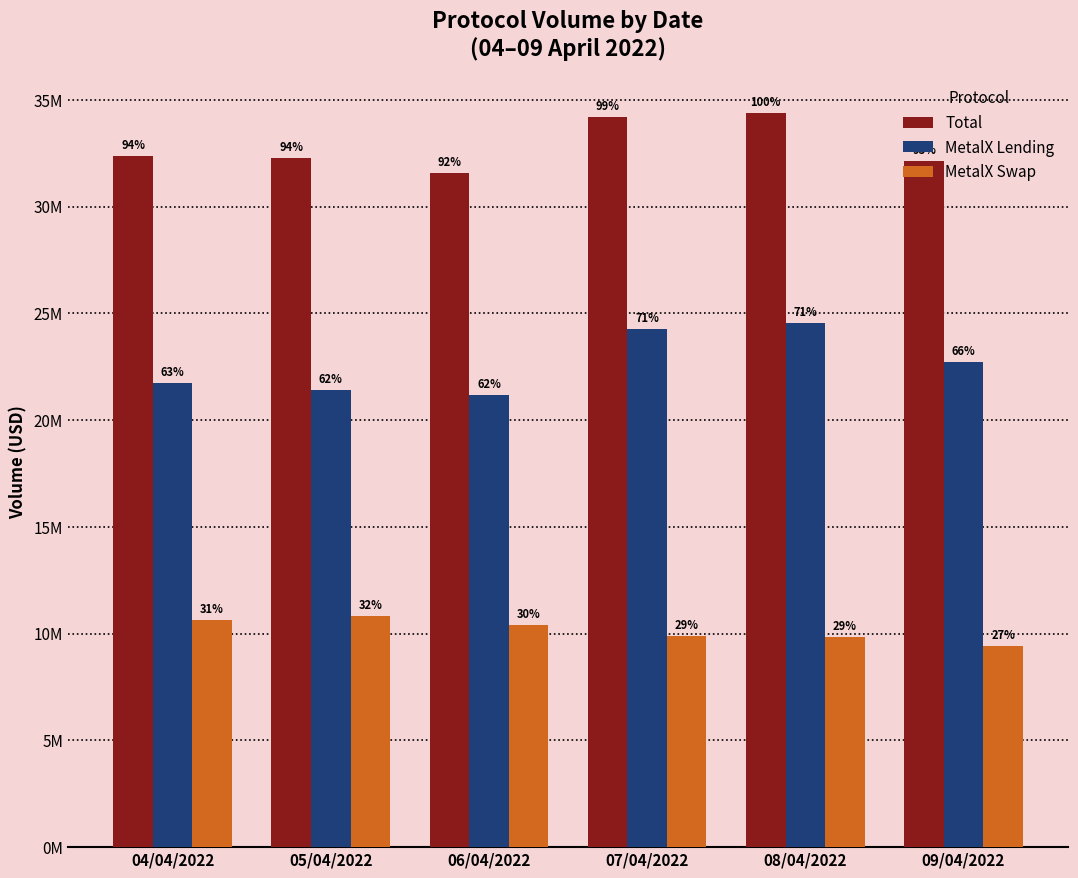

Which series has the widest spread of values?

MetalX Lending